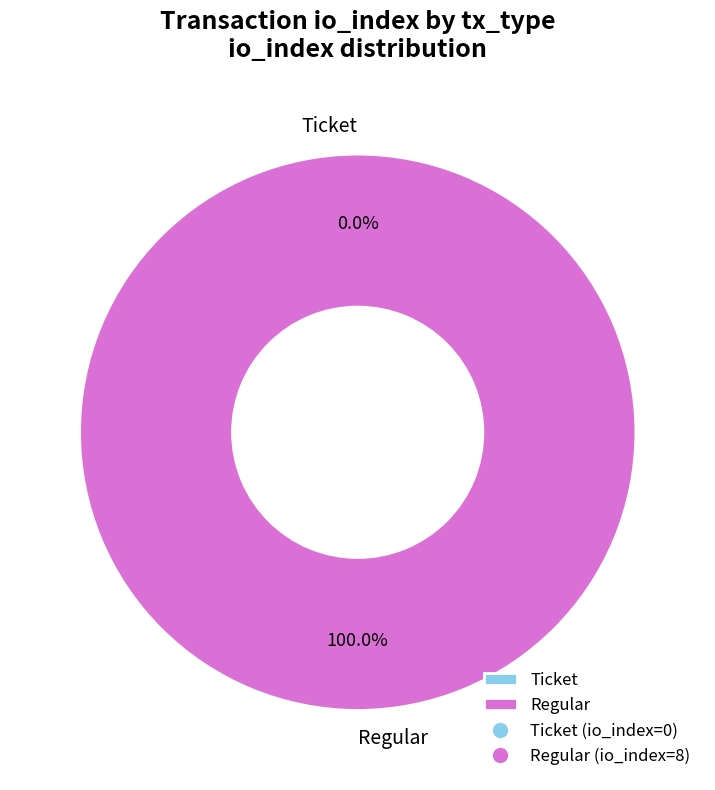

Which category has the smallest portion of the pie?

Ticket